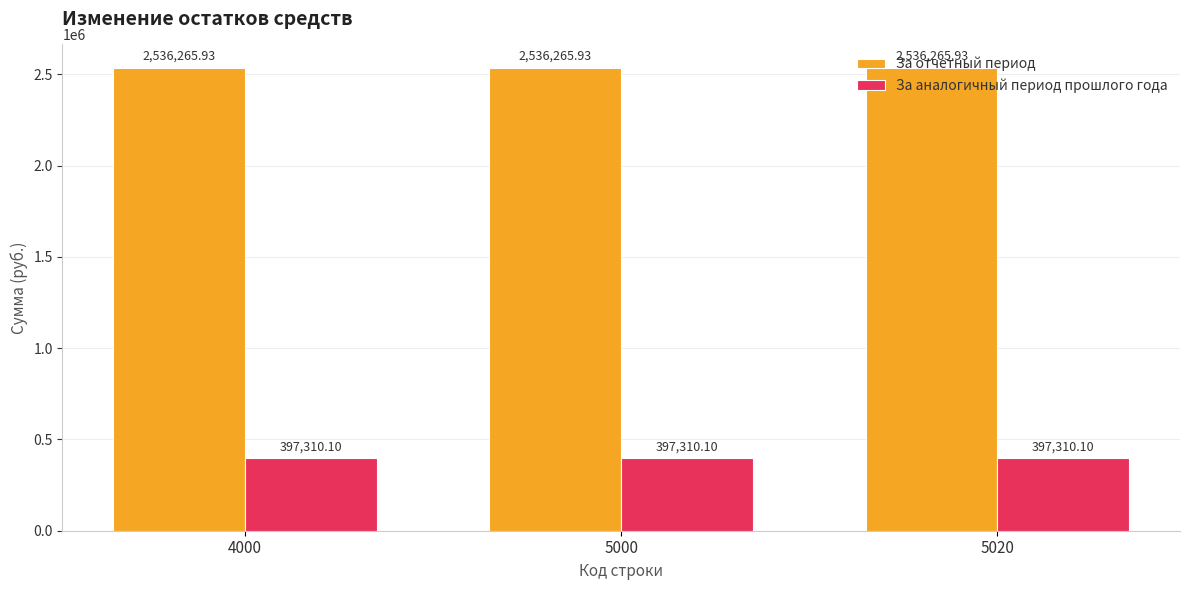

What is the difference between the highest and lowest values at 5020?

2138955.8